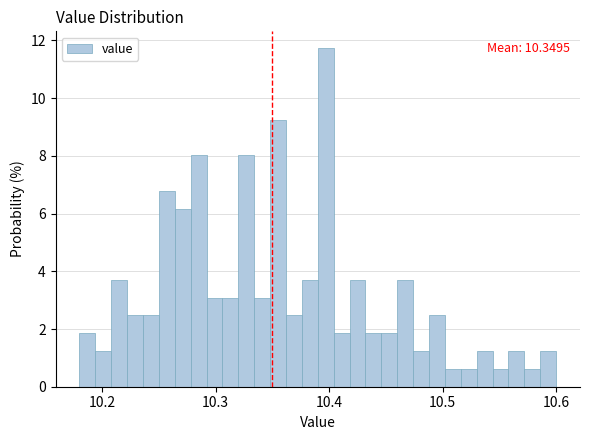

Around what value on the x-axis is the tallest bar? Give the approximate position of its centre, as read against the axis.

10.40